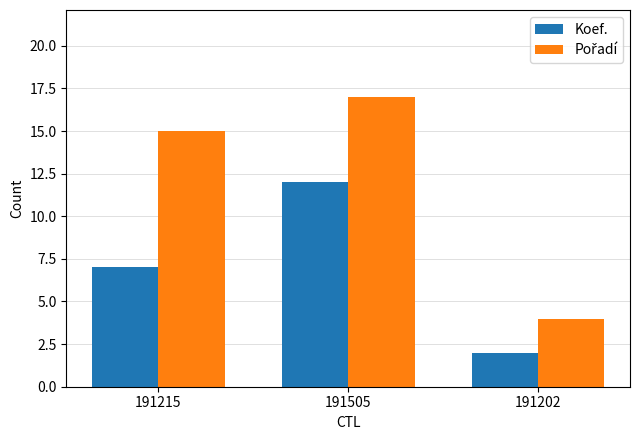

The Koef. series shows 6 at 191505. True or false?

False